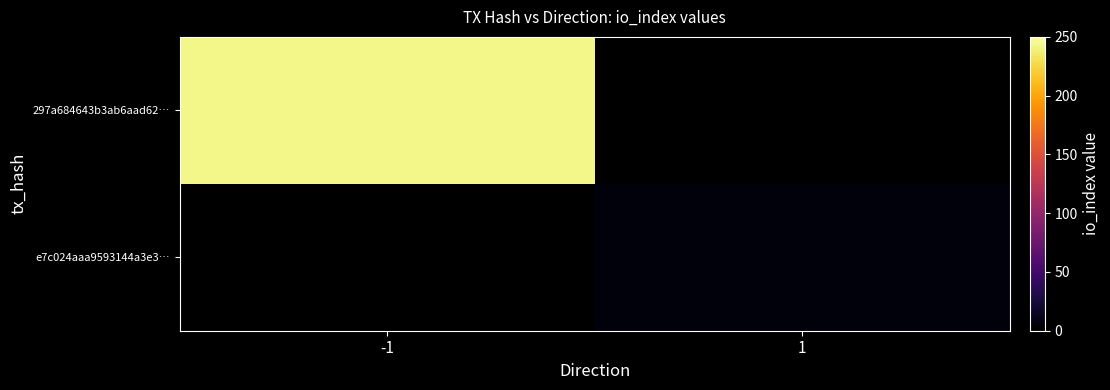

Count the number of categories in the chart.

2